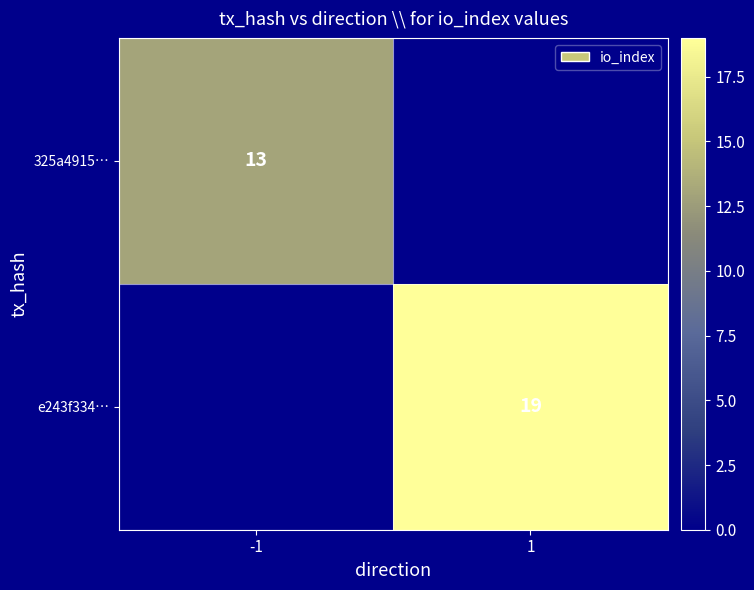

True or false: e243f334… has a value of 19 at 1.

True